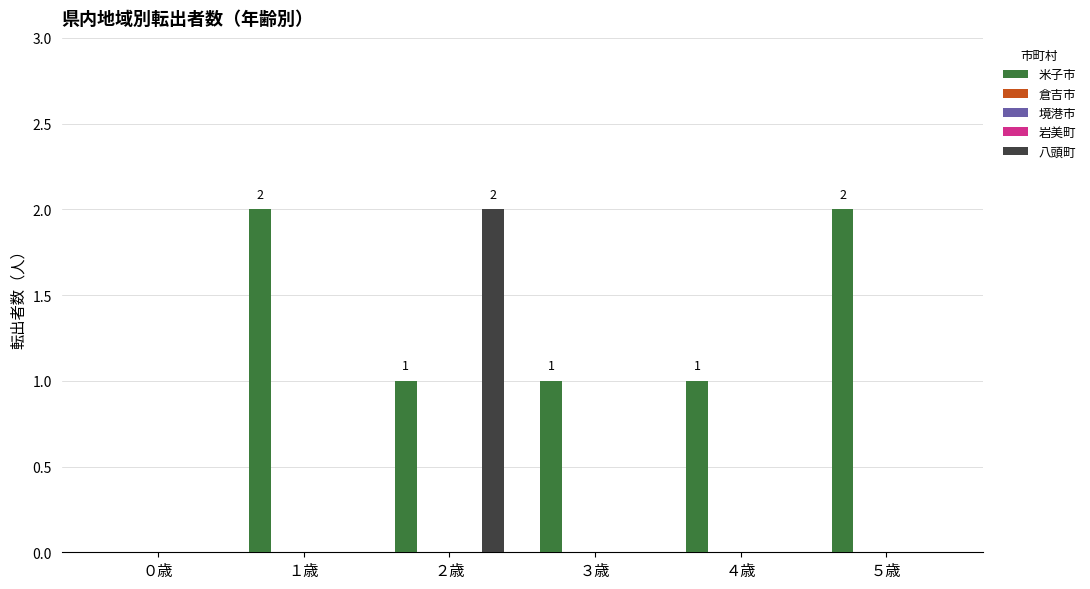

What is the total value across all series at ４歳?

1